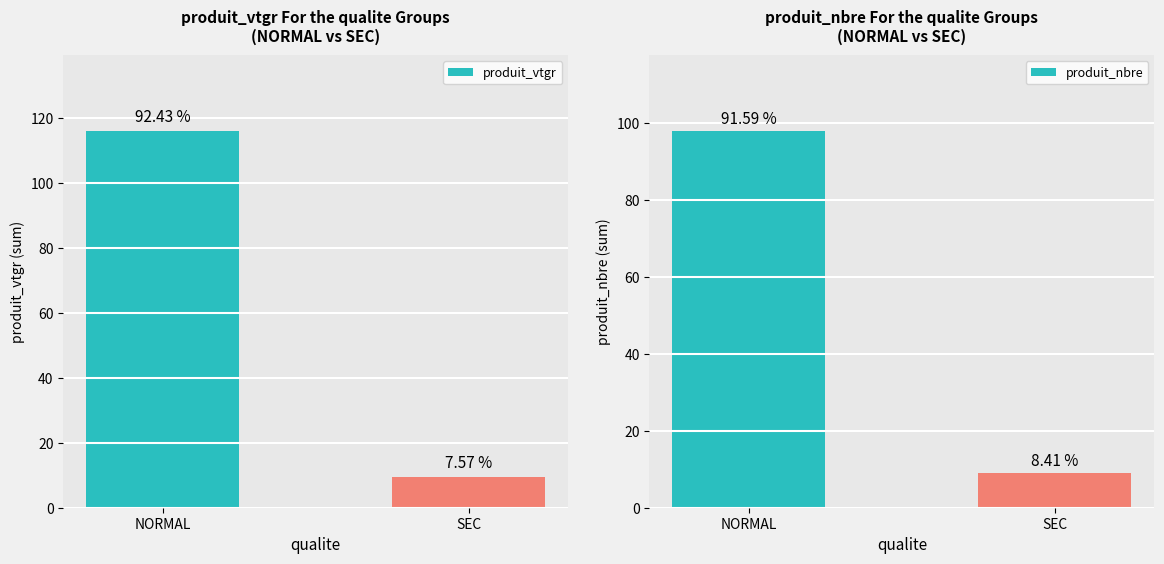

Reading left to right, transcribe all the data shown in this chart.

produit_vtgr: 116.0	9.5
produit_nbre: 98.0	9.0